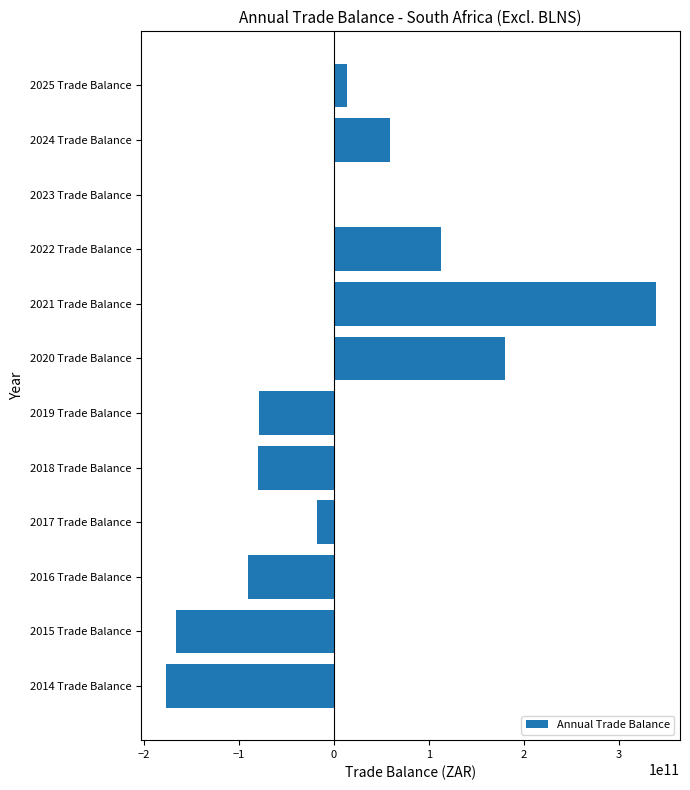

Is it true that the value at 2016 Trade Balance is -121484745447?

False